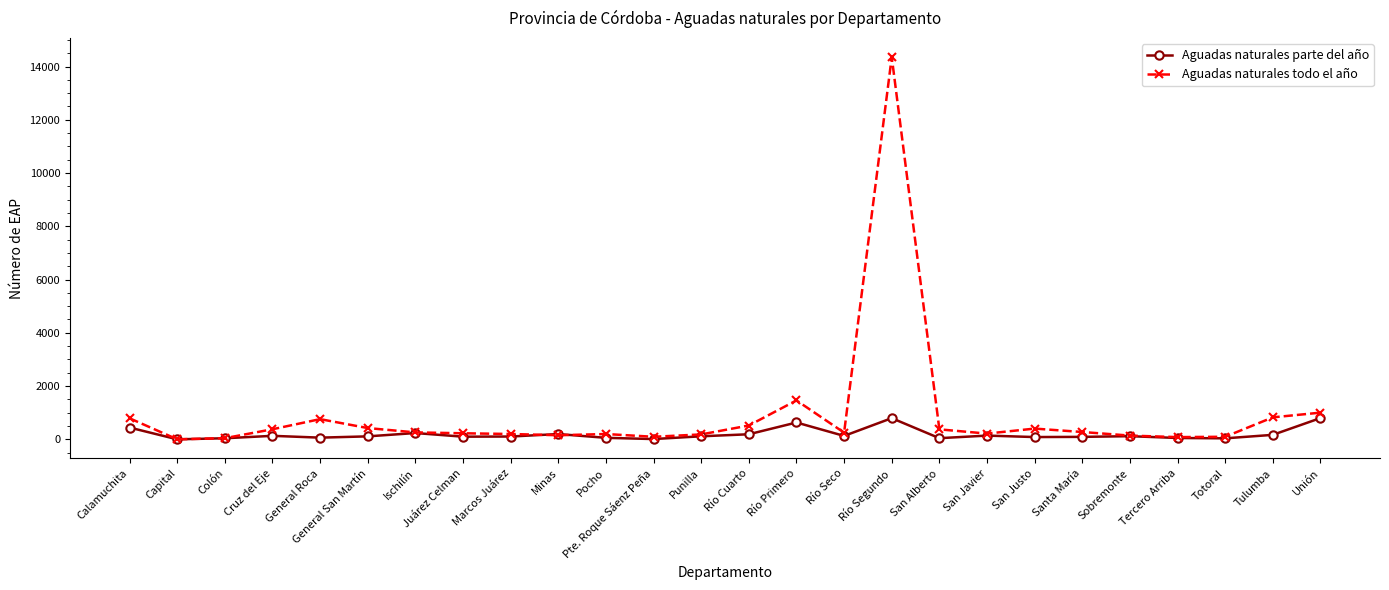

What is the label of the 16th point from the right?

Pocho